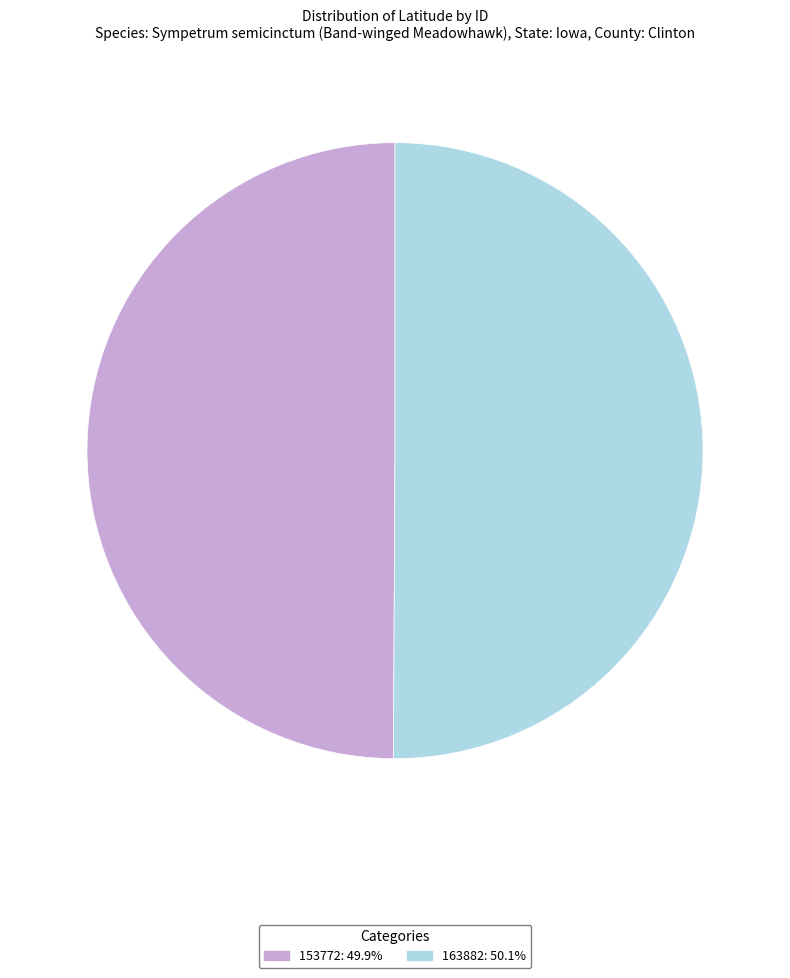

Do 153772 and 163882 together represent more than half of the pie?

Yes